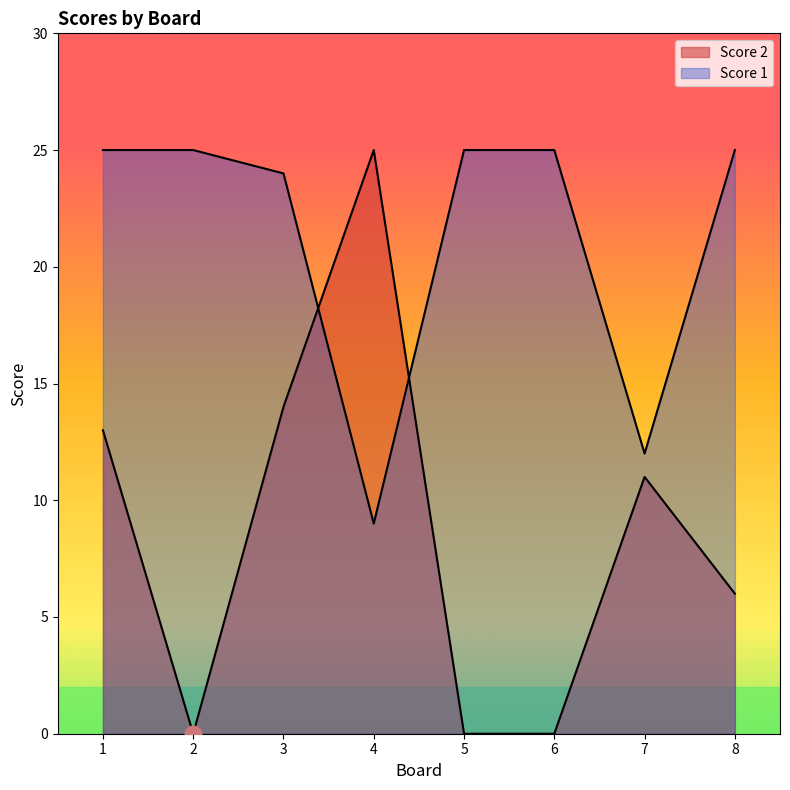

What is the difference between the second highest and second lowest values in the Score 1 series?

13